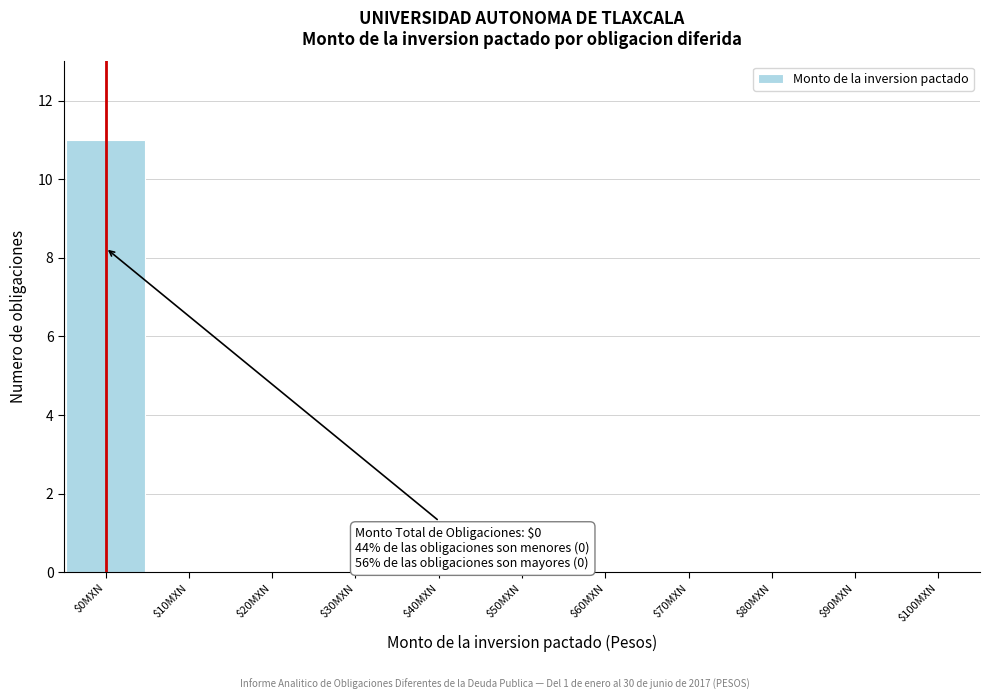

Which range on the x-axis has the tallest bar?

-5 to 5